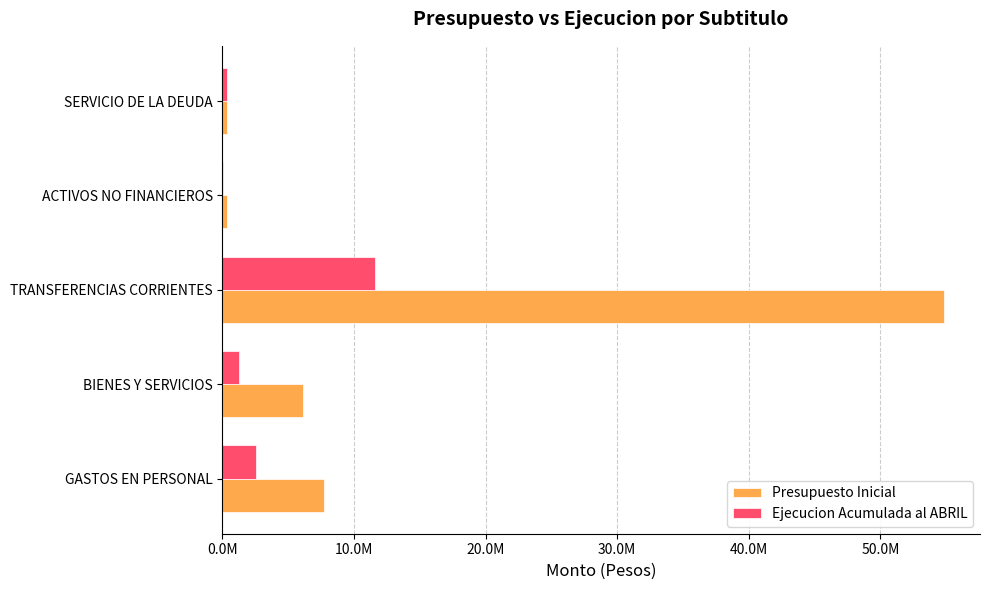

What are all the series names shown in the legend?

Presupuesto Inicial, Ejecucion Acumulada al ABRIL